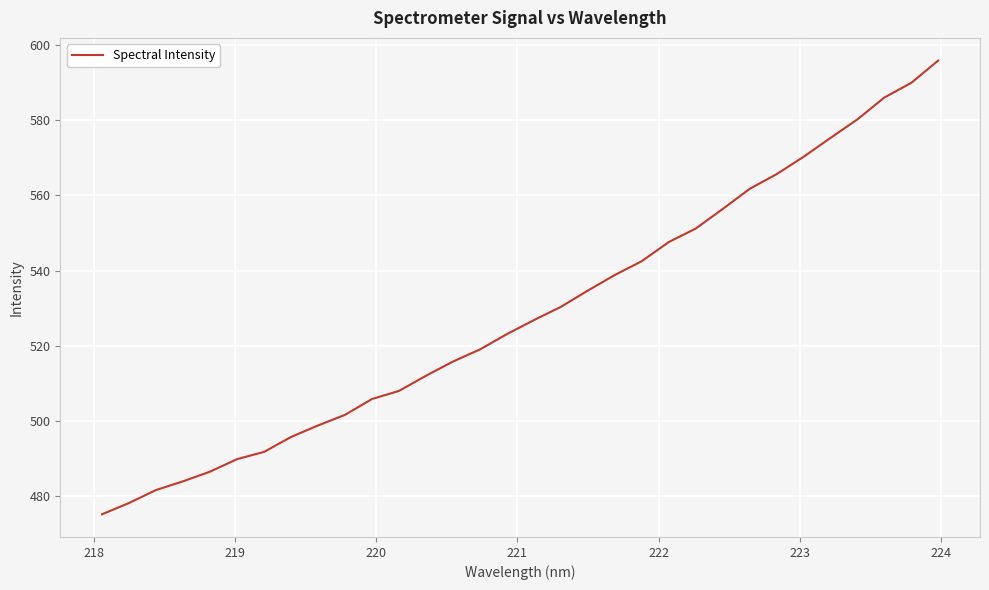

What is the maximum value shown in the chart?

595.8